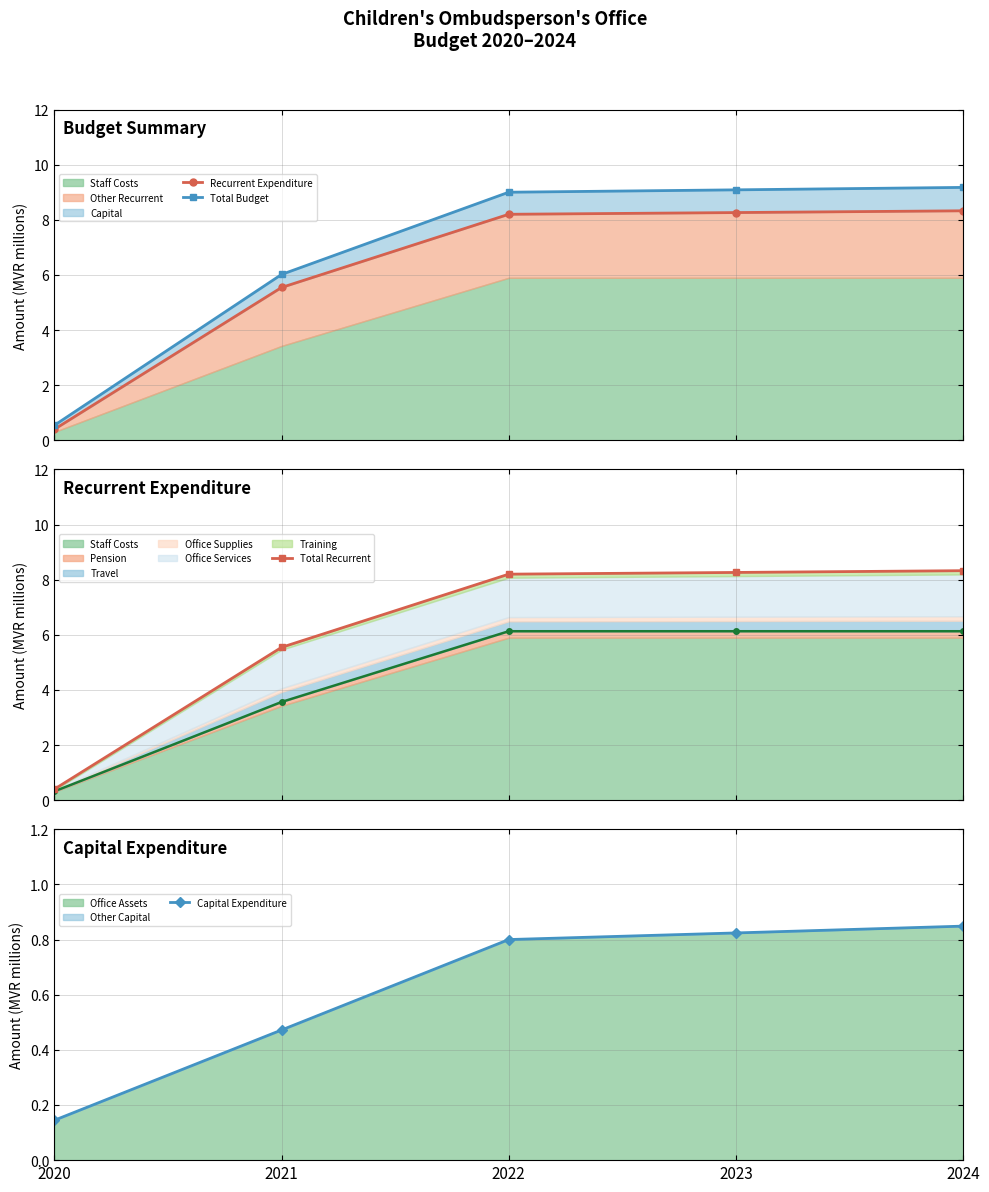

List the series in order of their peak value, lowest first.

Capital Expenditure, Recurrent Expenditure, Total Recurrent, Total Budget